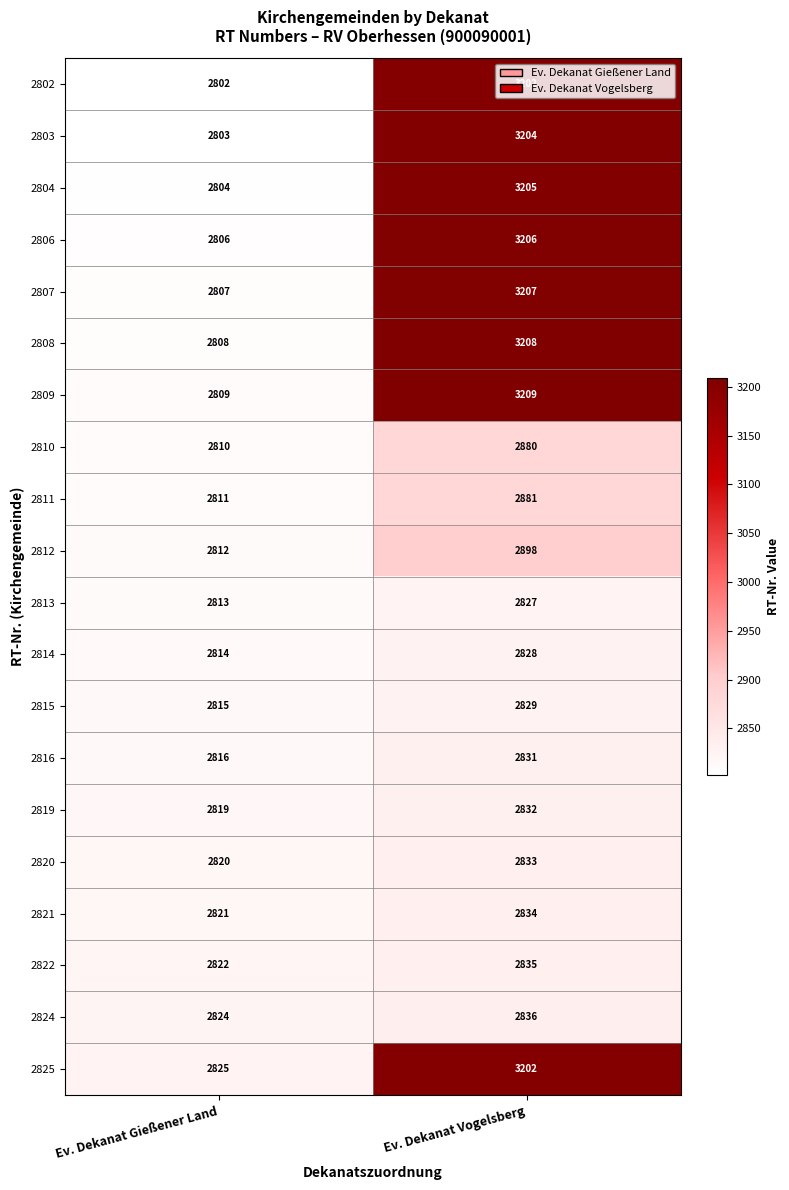

How many categories are shown in the chart?

2